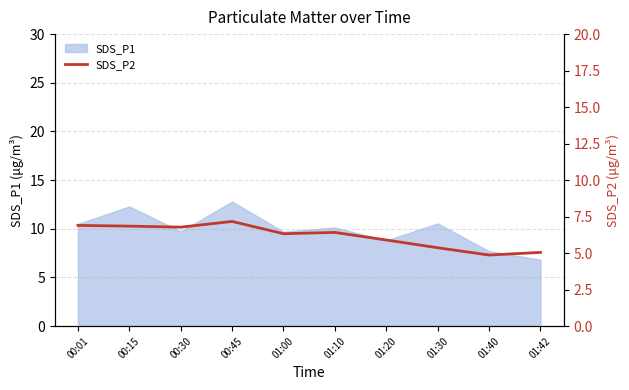

True or false: the data shows 6.4 at 01:10.

True